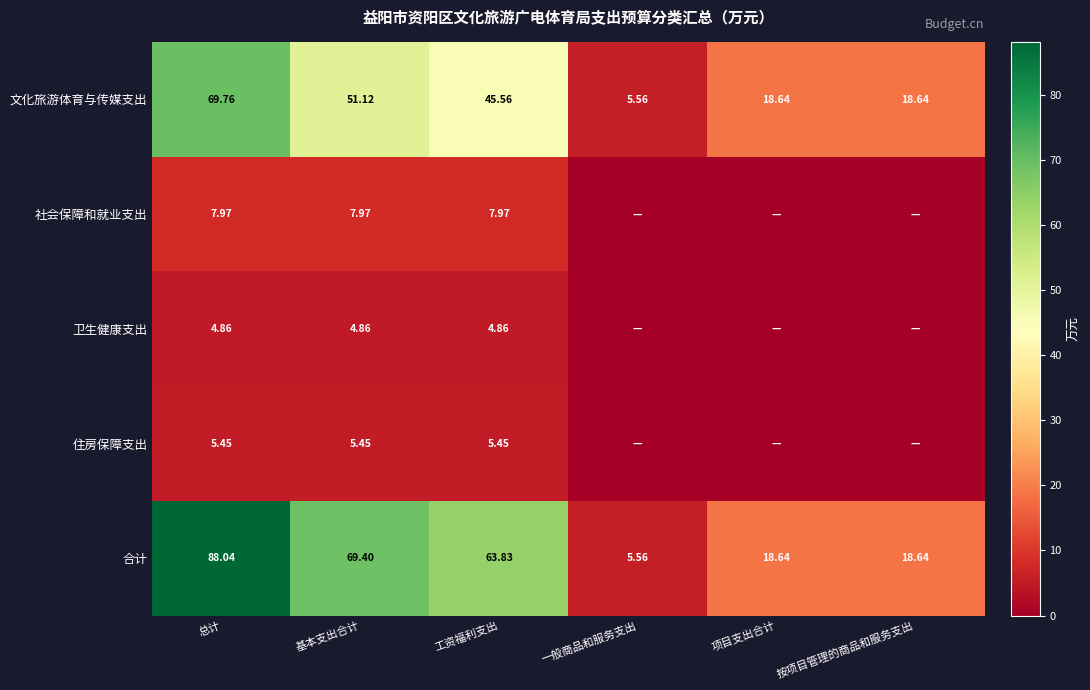

At which label does 合计 reach its peak?

总计